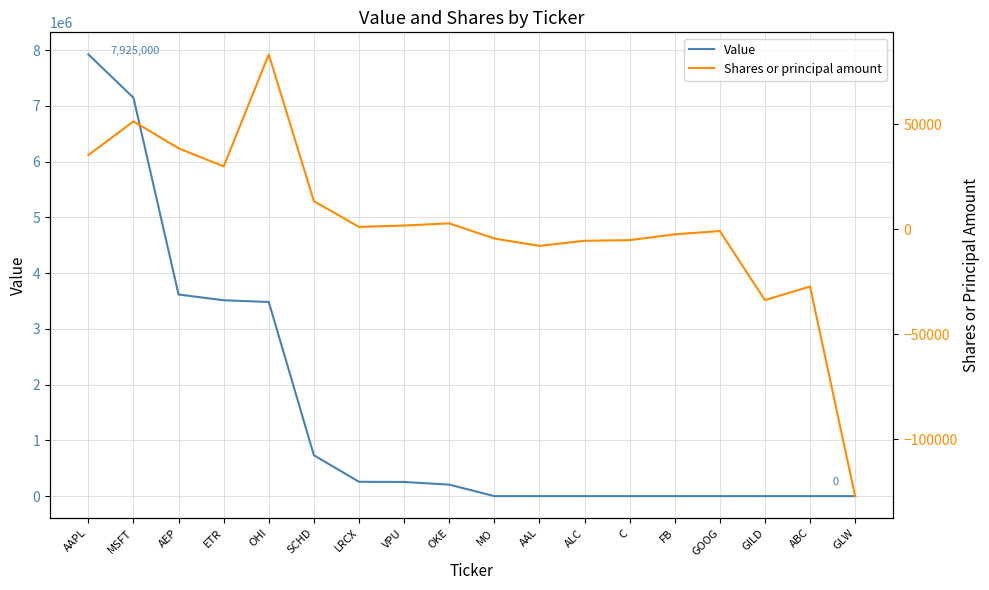

What is the difference between the maximum and minimum values in the Value series?

7925000